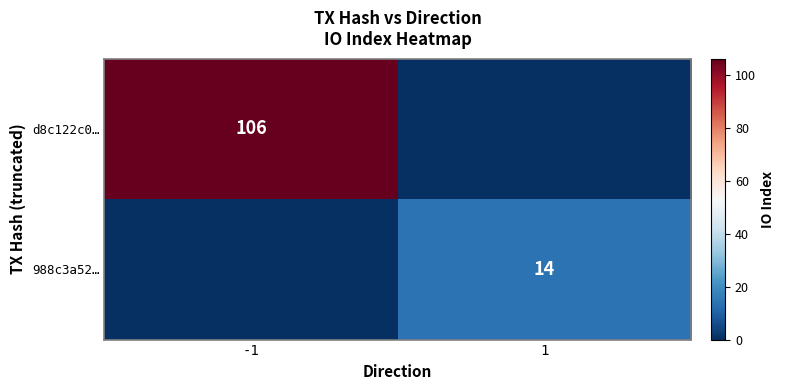

The 988c3a52… series shows 4 at 1. True or false?

False